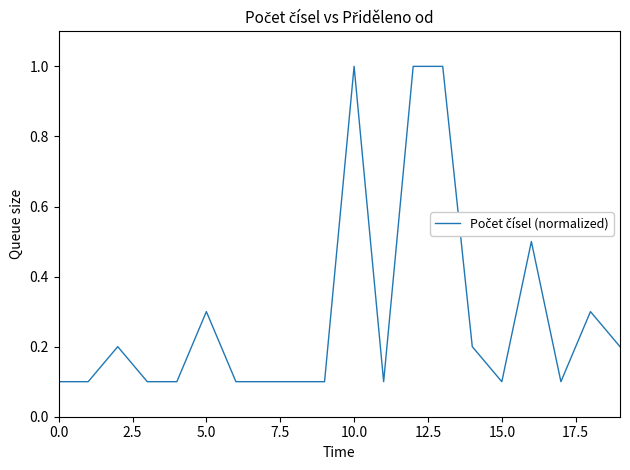

What is the difference between the maximum and minimum values?

0.9